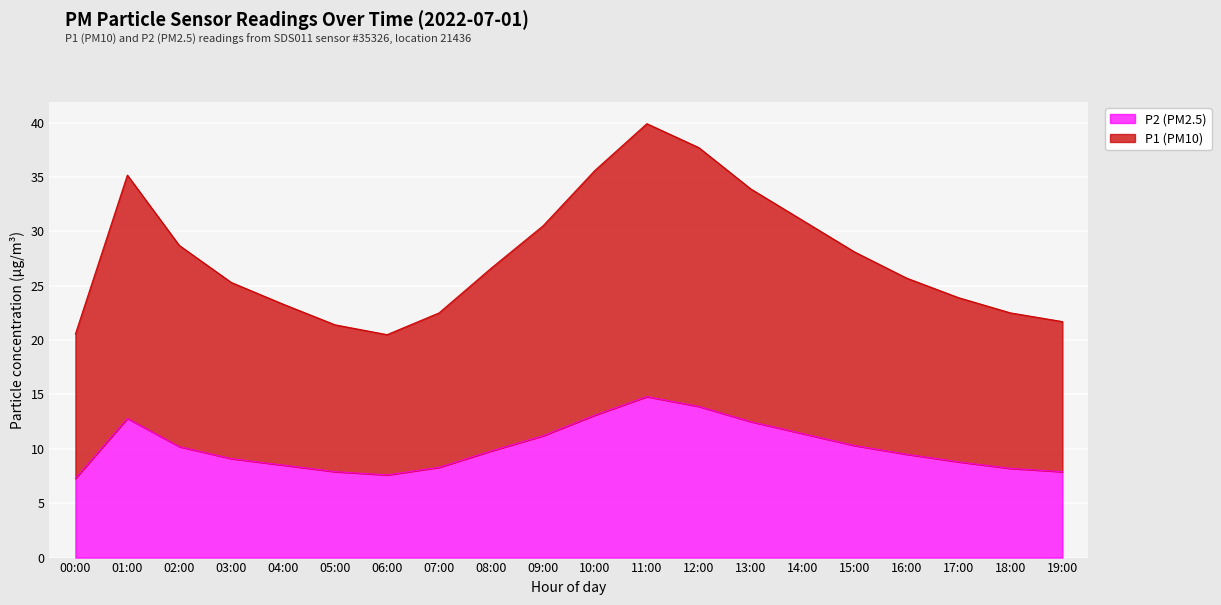

The P1 series shows 55.6 at 10:00. True or false?

False